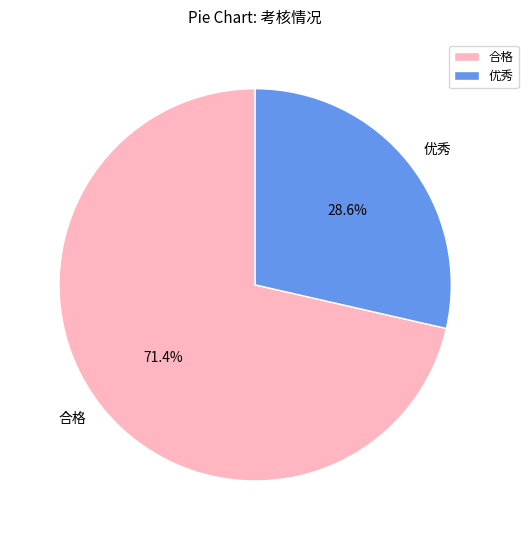

Is 合格 the majority of the pie?

Yes